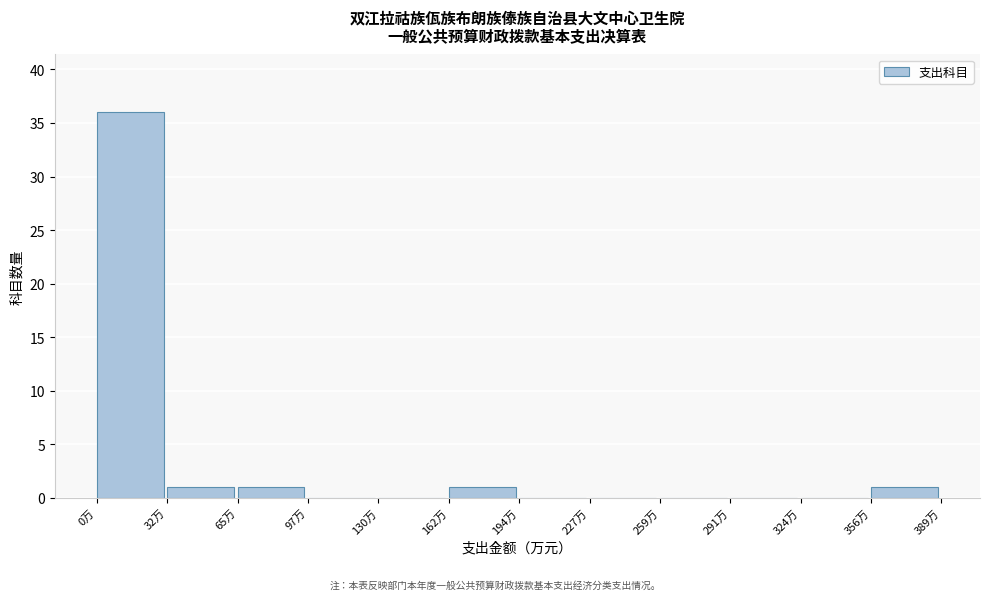

What is the height of the bar covering 355 to 390 on the x-axis? Neither the bar edges nor the heights are printed on the chart, so give them approximately, as read against the axes.

1